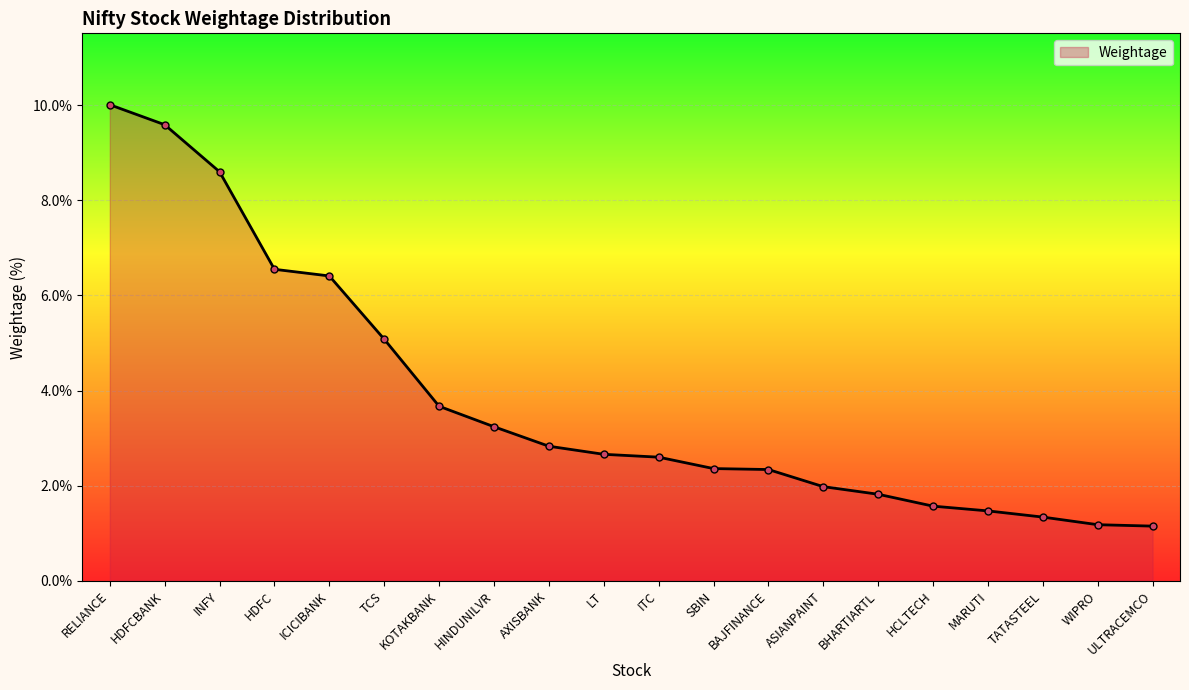

What is the approximate value at HCLTECH?

1.6